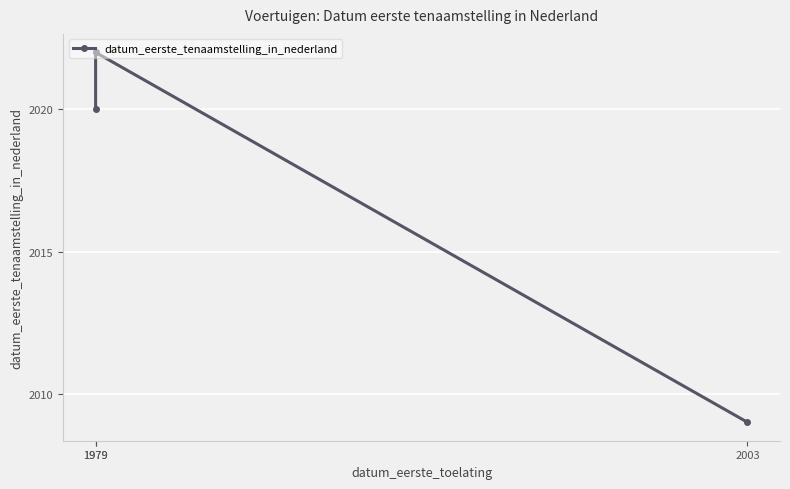

What is the change in value from 1979 to 2003?

-11